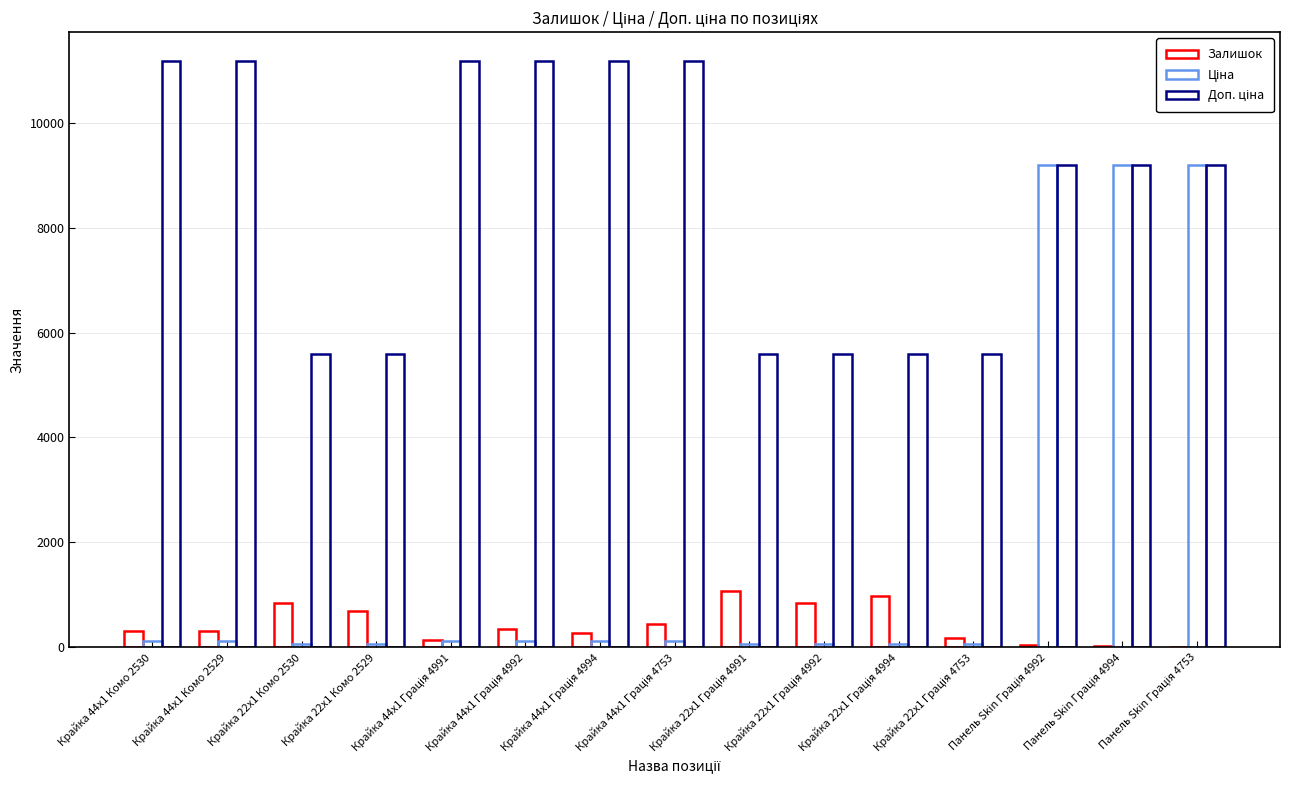

What position from the right is Панель Skin Грація 4992?

3